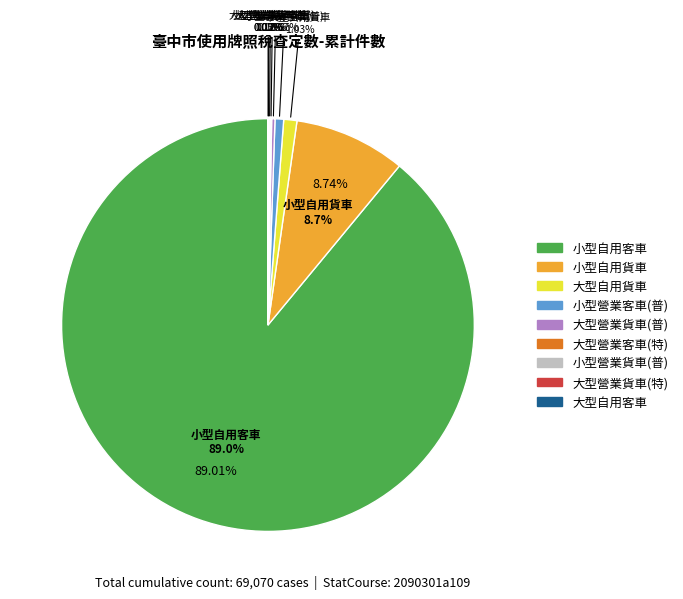

To the nearest percent, what is the difference between the largest and smallest slice percentages?

89%